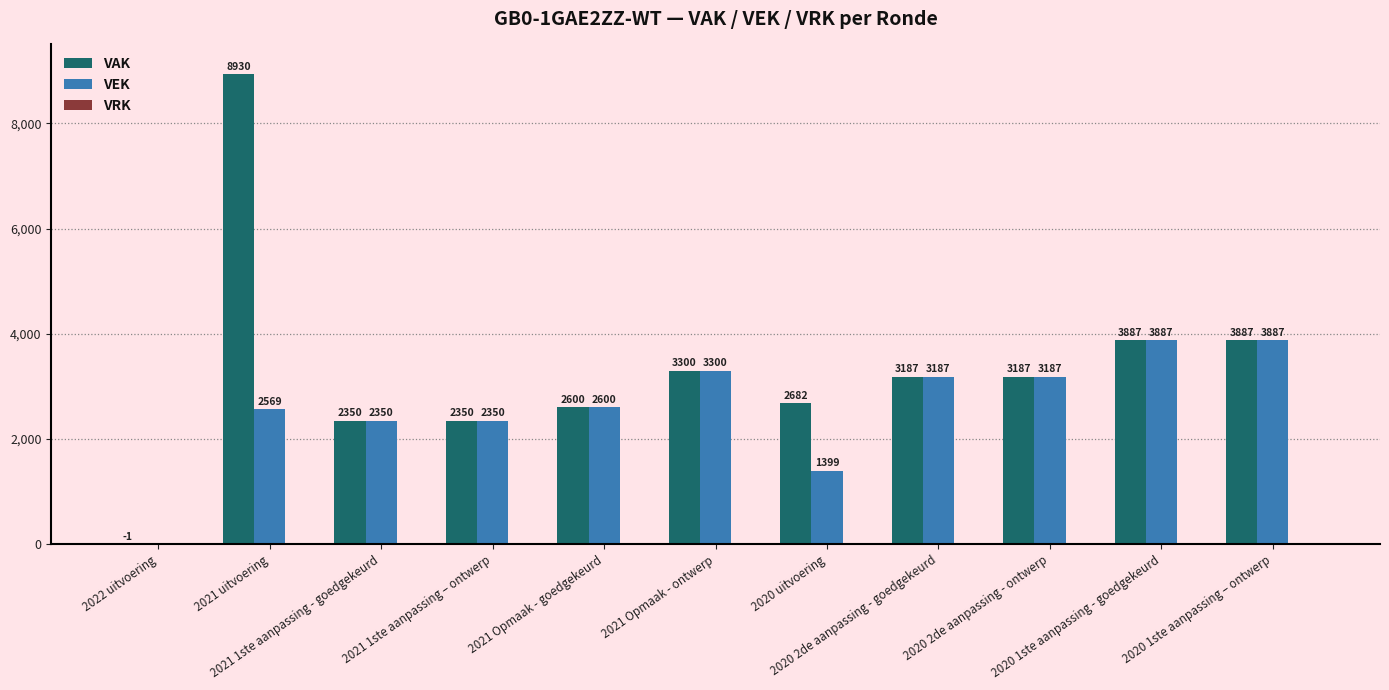

What is the sum of all VAK values?

36359